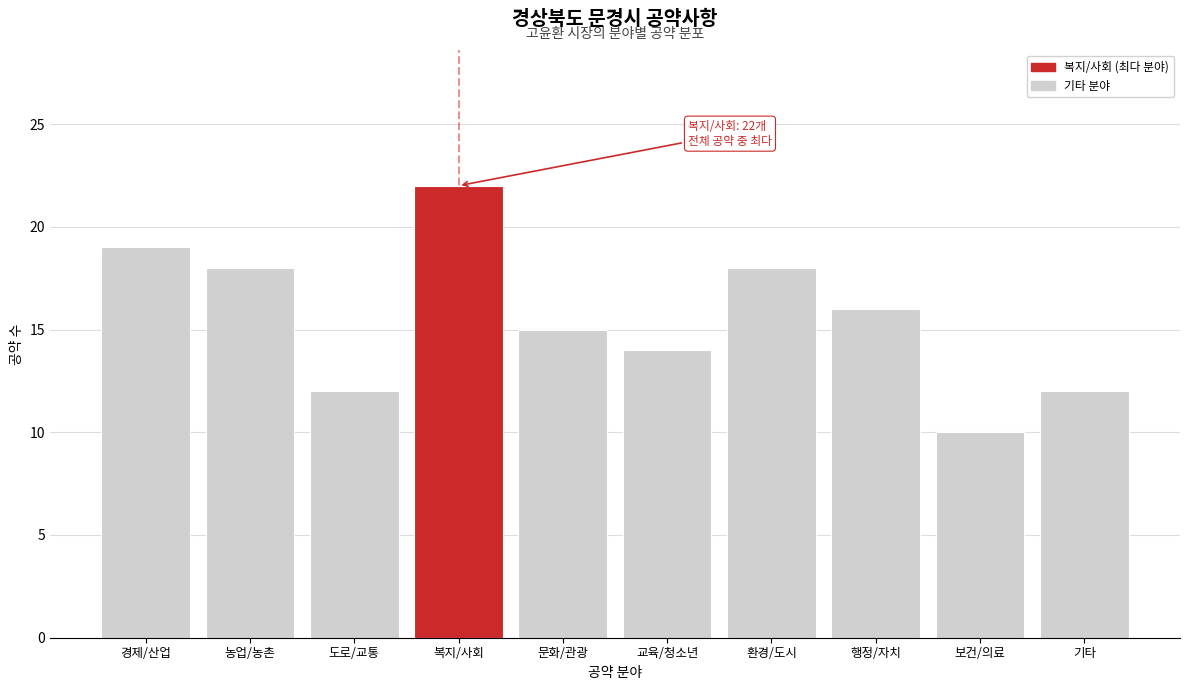

Reading left to right, transcribe all the data shown in this chart.

19	18	12	22	15	14	18	16	10	12